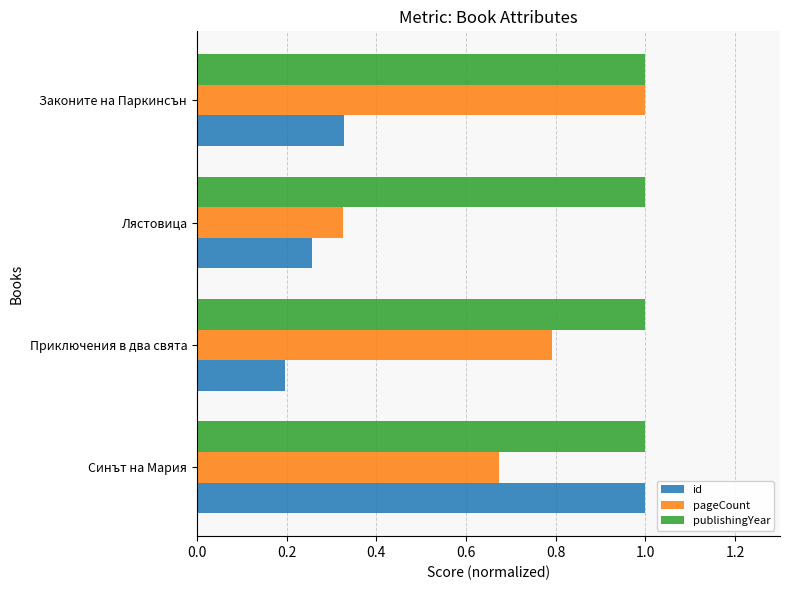

What is the sum of all id values?

1.8